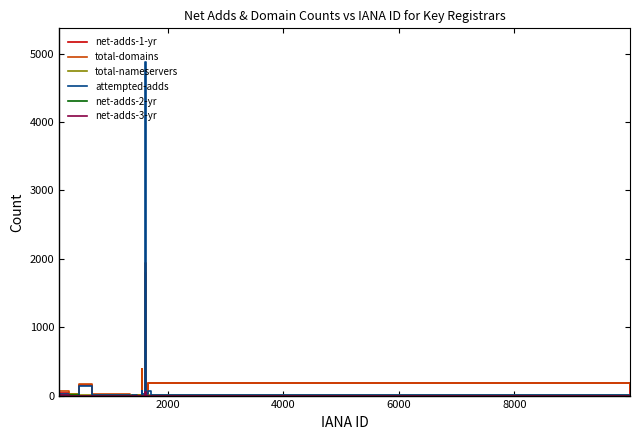

How many lines are shown in the chart?

6